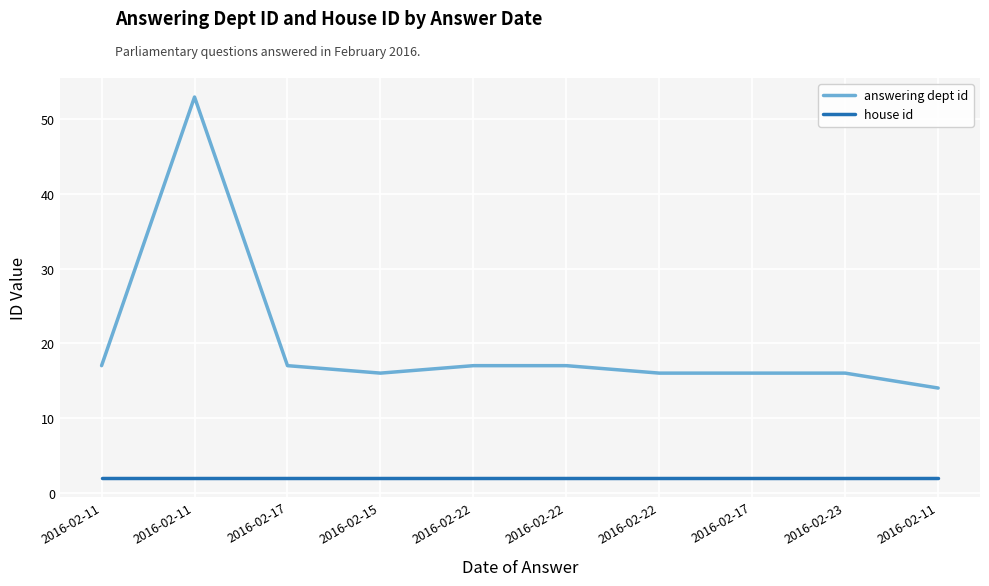

What is the label of the 2nd point from the left?

2016-02-11